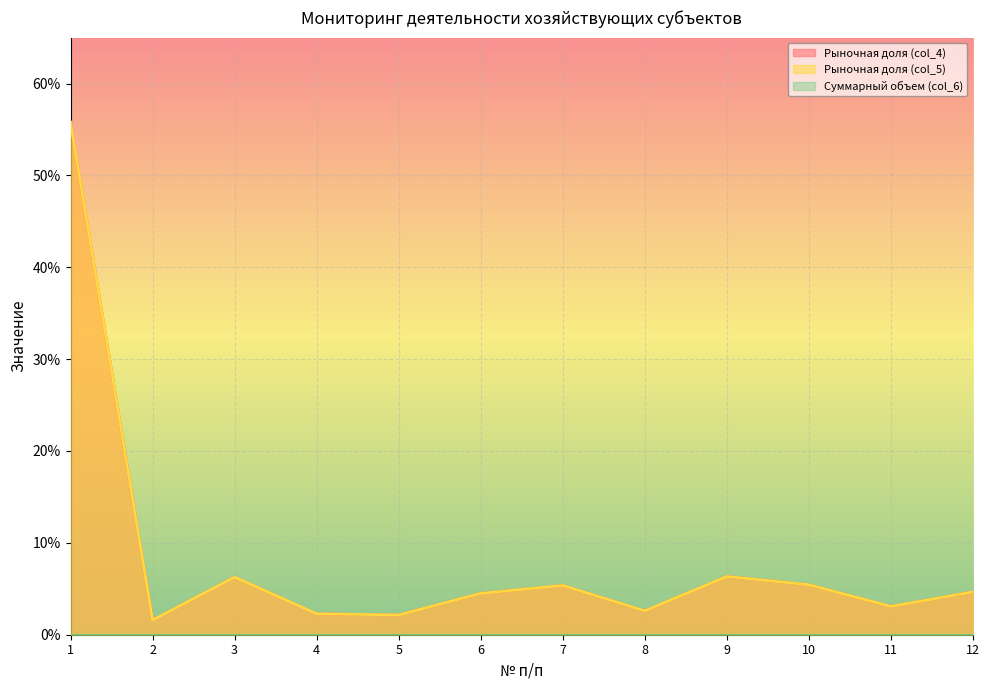

True or false: Рыночная доля (col_5) and Рыночная доля (col_4) cross at least once.

False